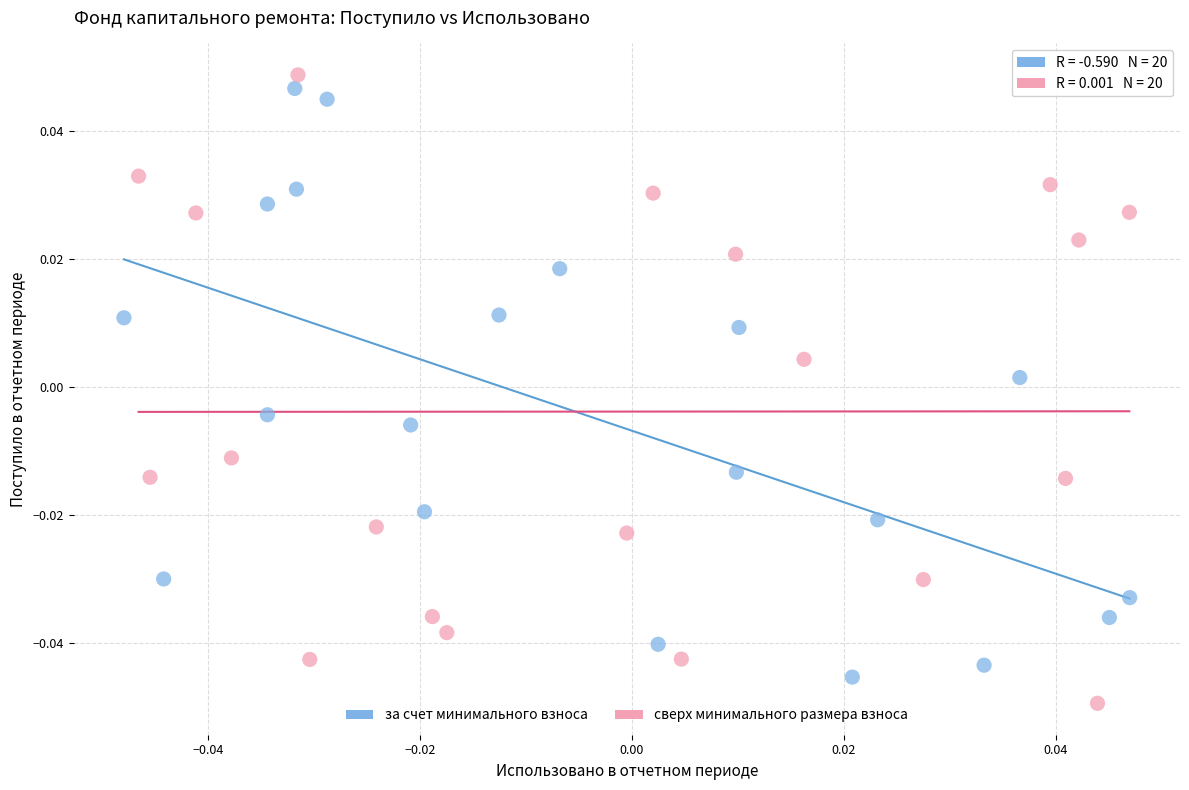

Which series reaches the minimum Y coordinate?

сверх минимального размера взноса